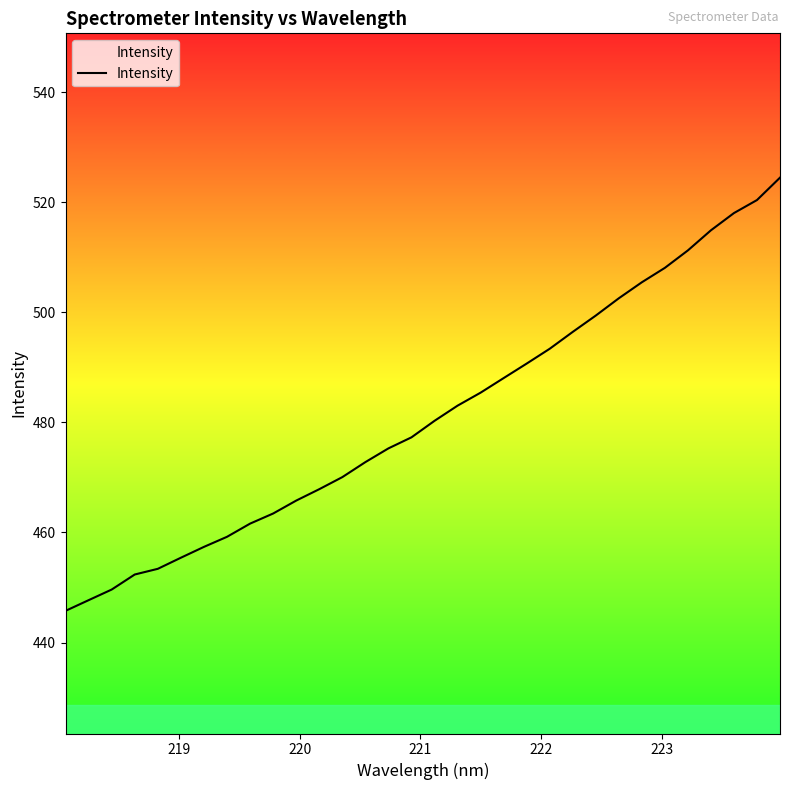

What is the difference between the maximum and minimum values?

78.7